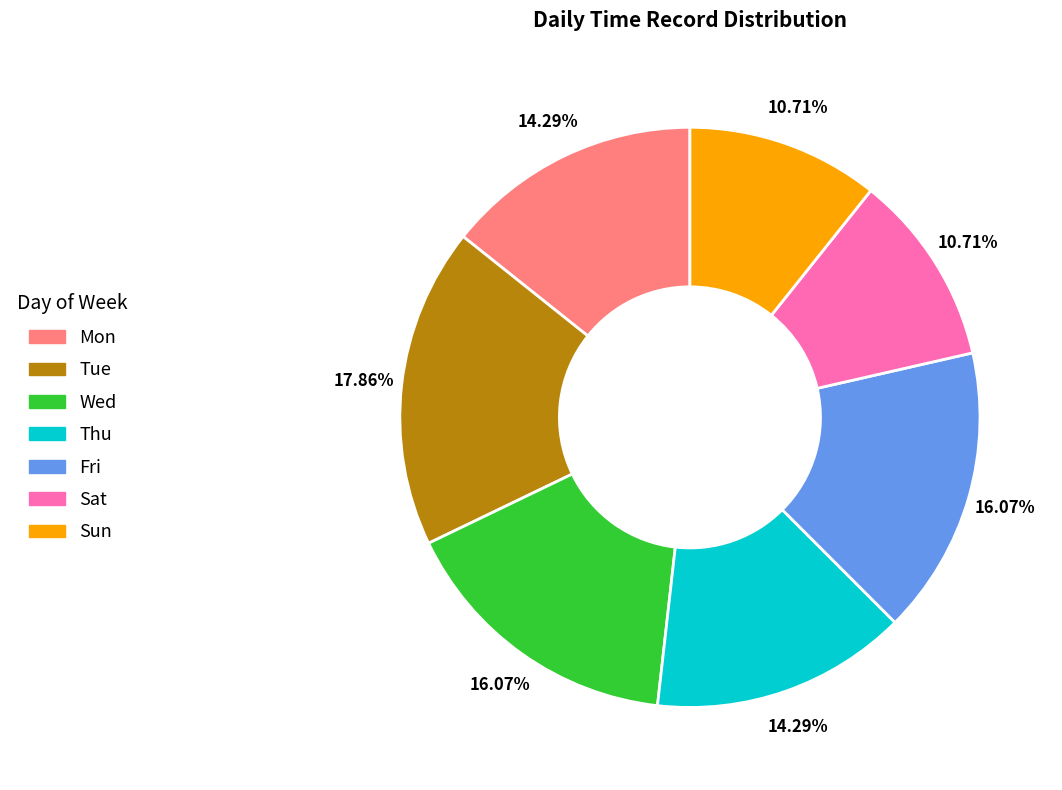

Count the number of slices in the pie.

7